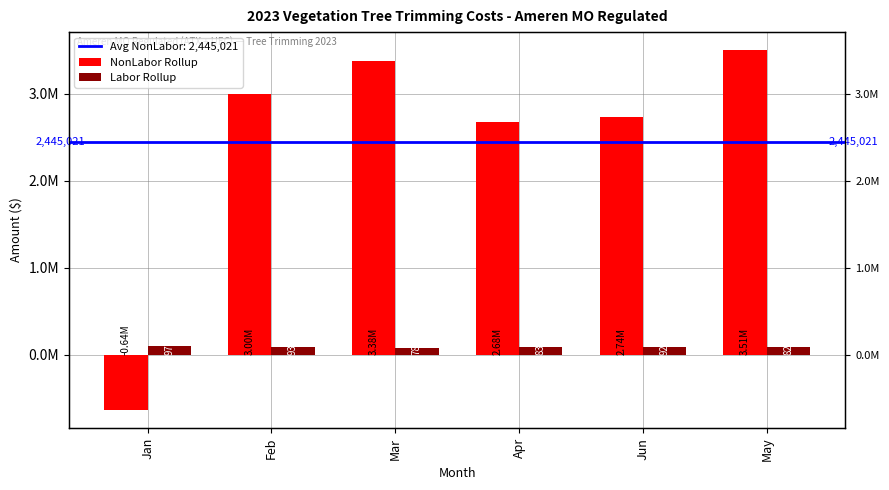

Reading left to right, what are all the values shown in this chart?

NonLabor Rollup: -638463.8	3002430.9	3378786.7	2681597.6	2740660.7	3505111.6
Labor Rollup: 96687.0	92882.0	77976.0	83295.0	92308.0	82340.0